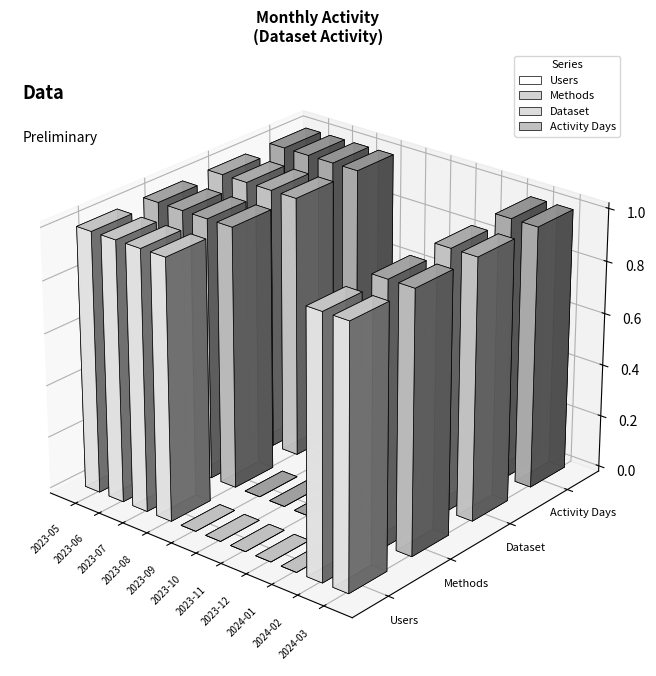

List the labels in order of Users value, largest first.

2023-05, 2023-06, 2023-07, 2023-08, 2024-02, 2024-03, 2023-09, 2023-10, 2023-11, 2023-12, 2024-01